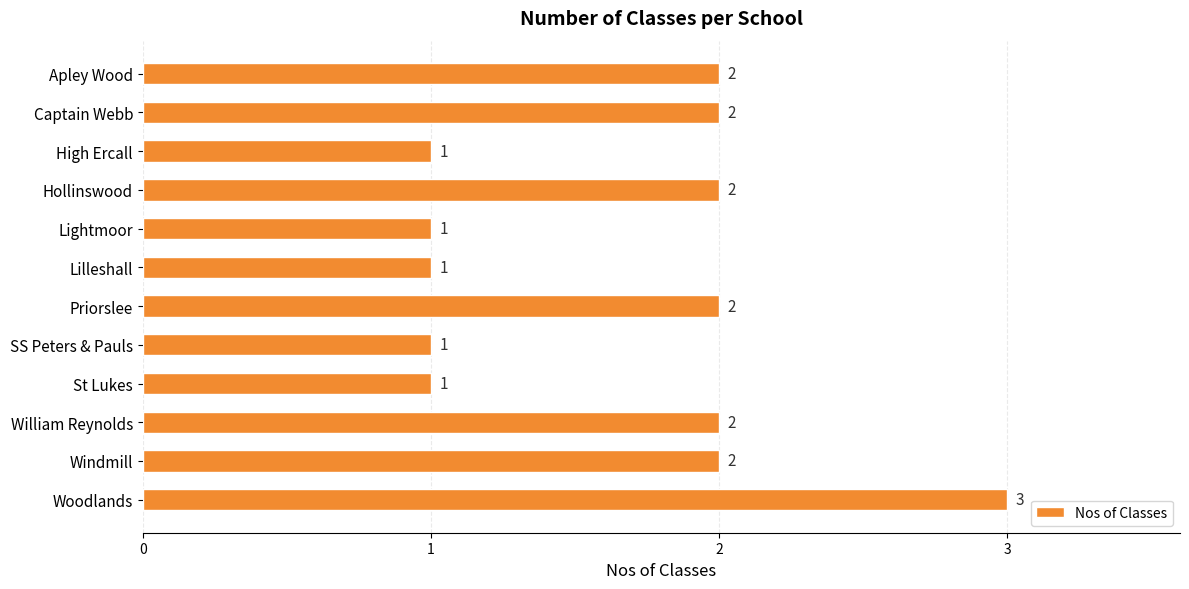

Count the values in the range 1 to 2.

11